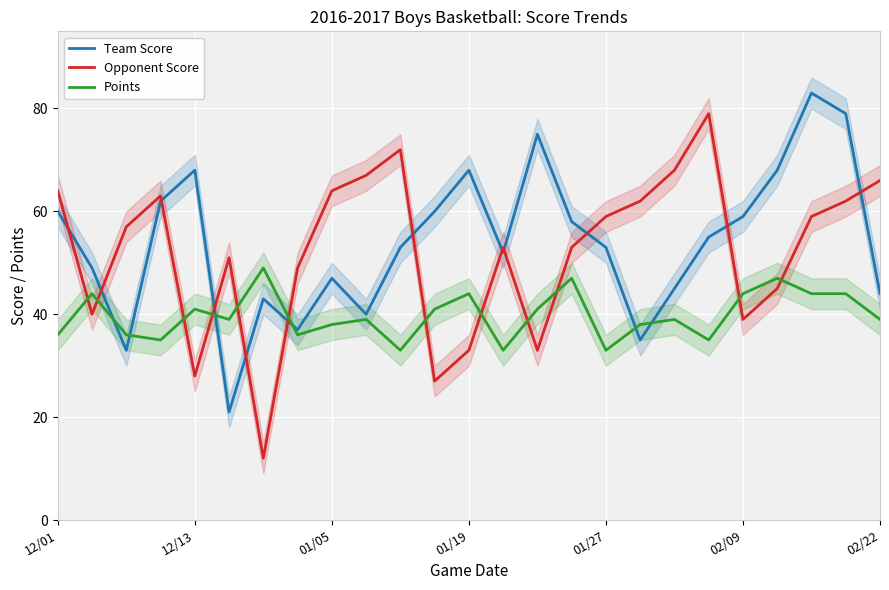

The value of Points at 01/05 is 38. True or false?

True